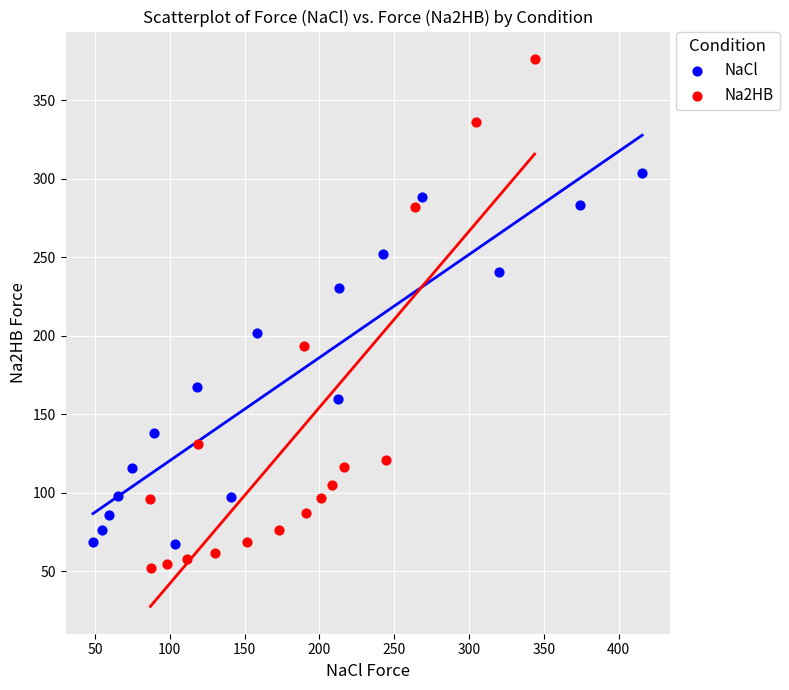

Which series has the largest Y range (max minus min)?

Na2HB